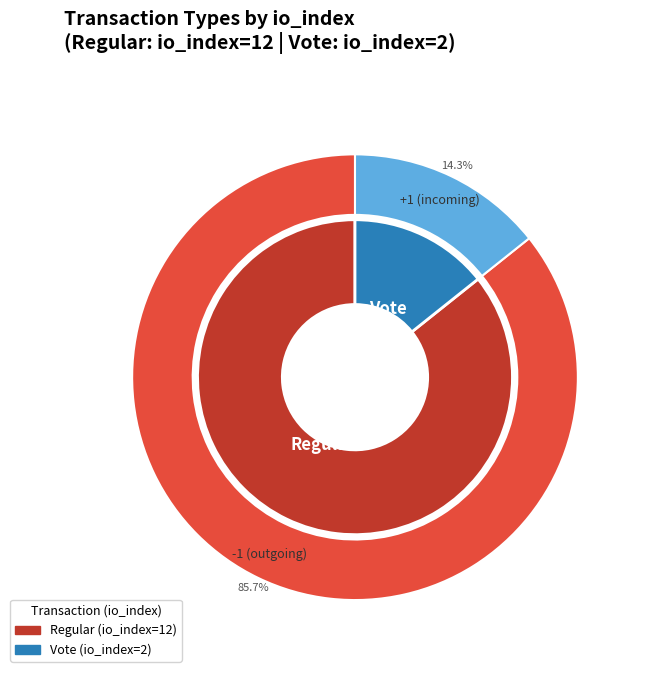

To the nearest percent, what is the combined percentage of Vote (io_index=2) and Regular (io_index=12)?

100%